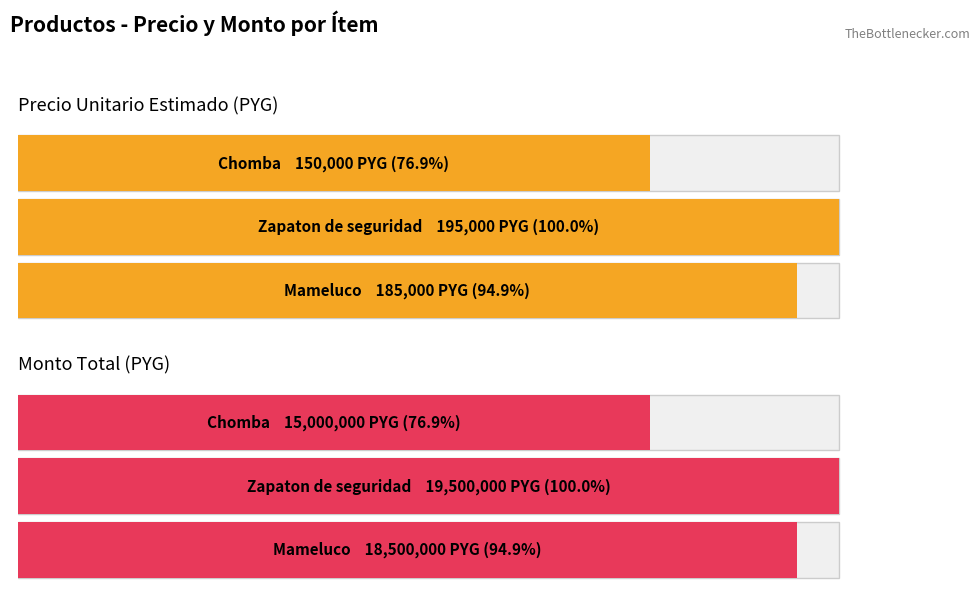

What position from the right is Zapaton de seguridad?

2